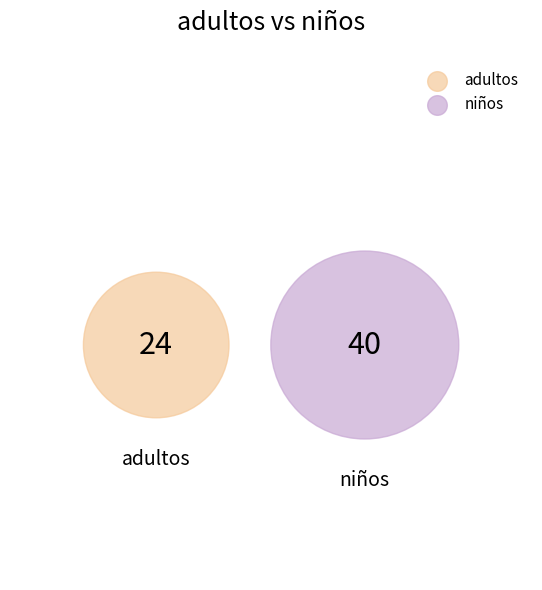

What is the change in value from adultos to niños?

+16